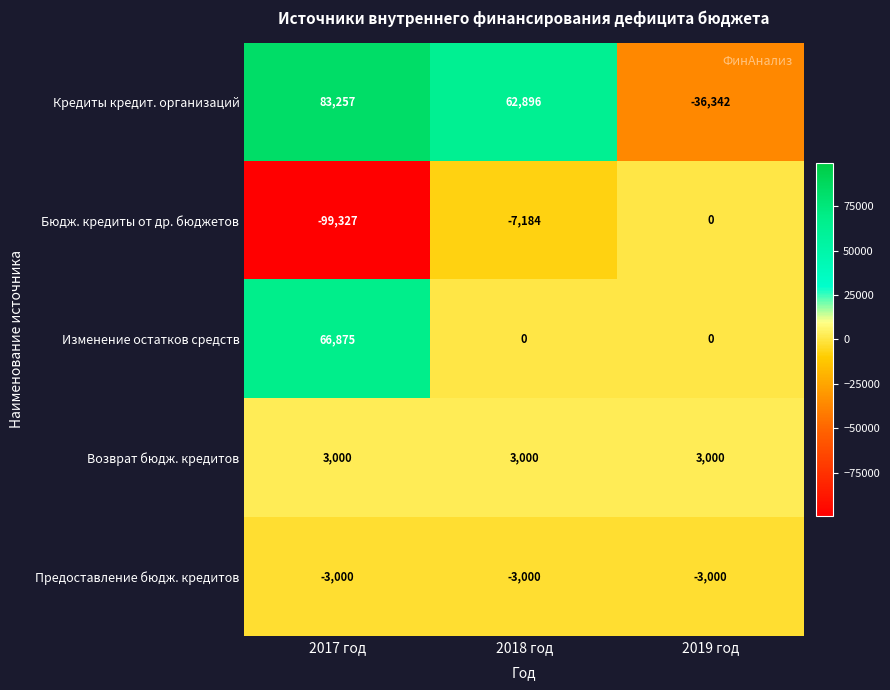

Which label corresponds to the smallest value in the chart?

2017 год